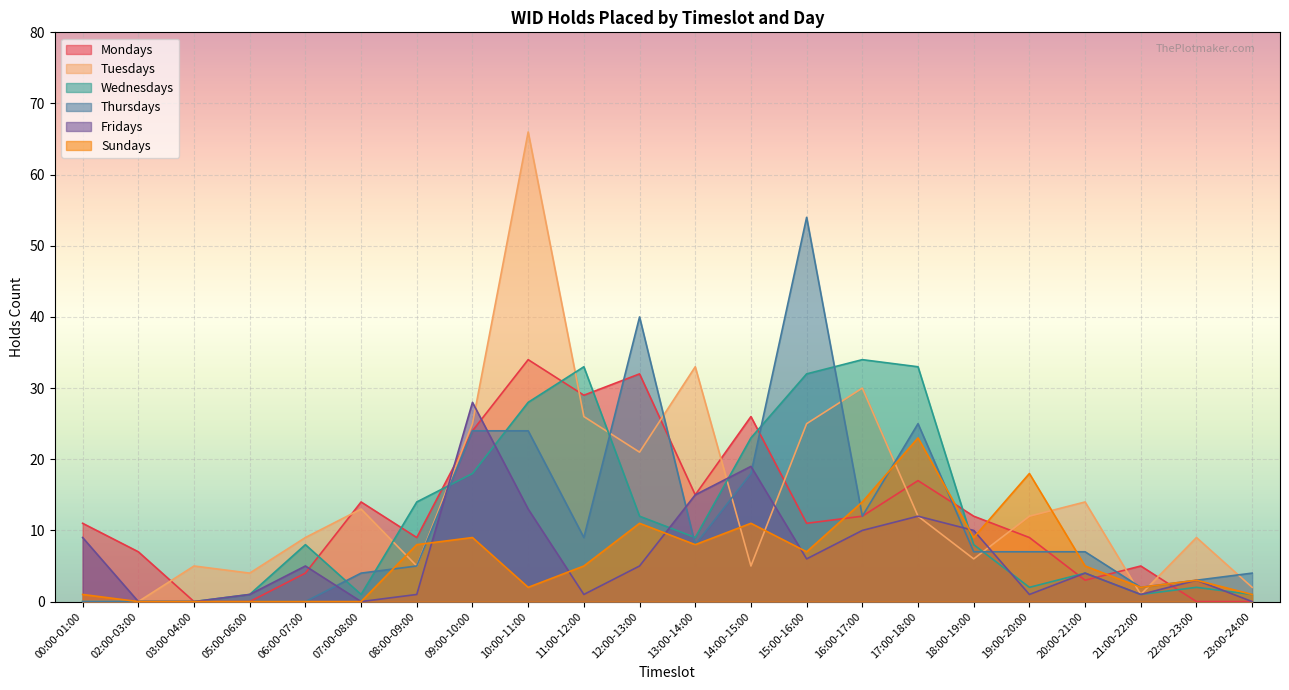

Where is Thursdays nearest to the value 27?

17:00-18:00